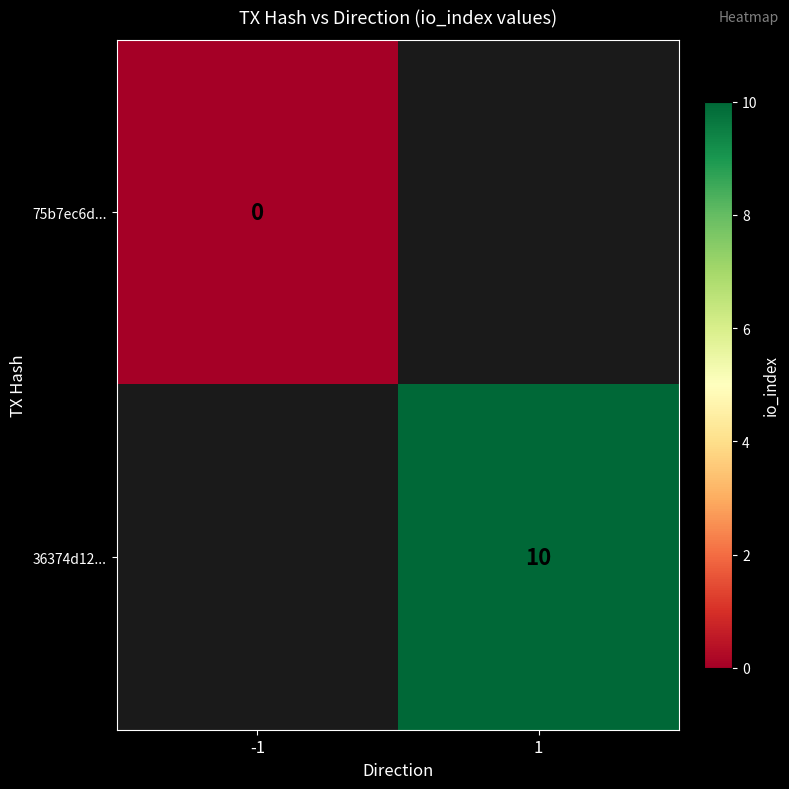

The value of 36374d12... at 1 is 6. True or false?

False